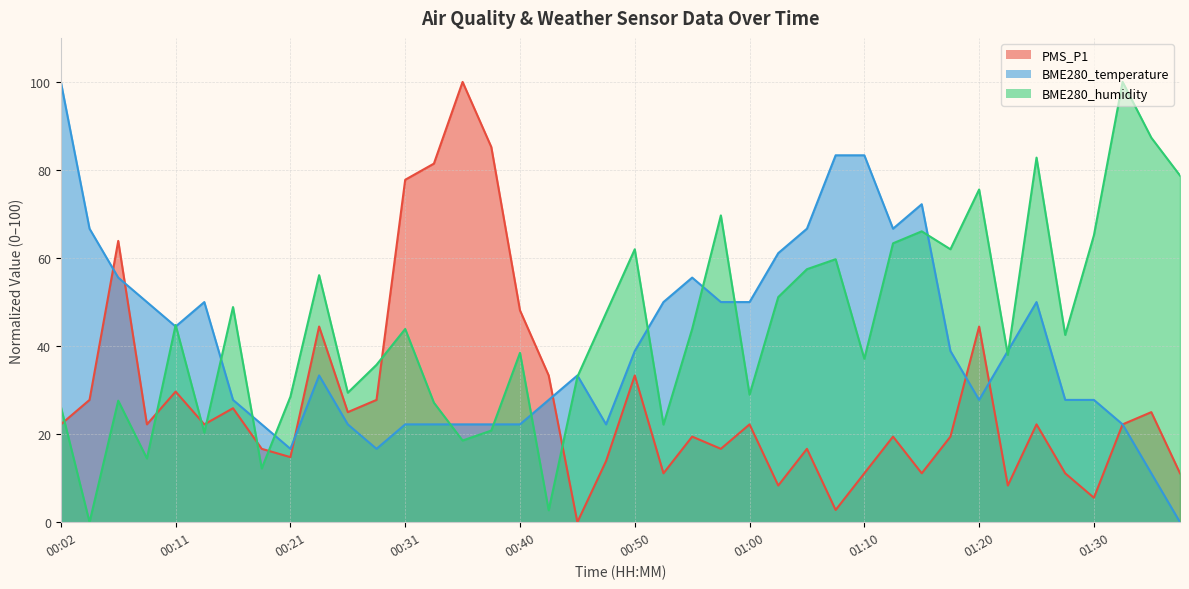

Count the number of categories in the chart.

40